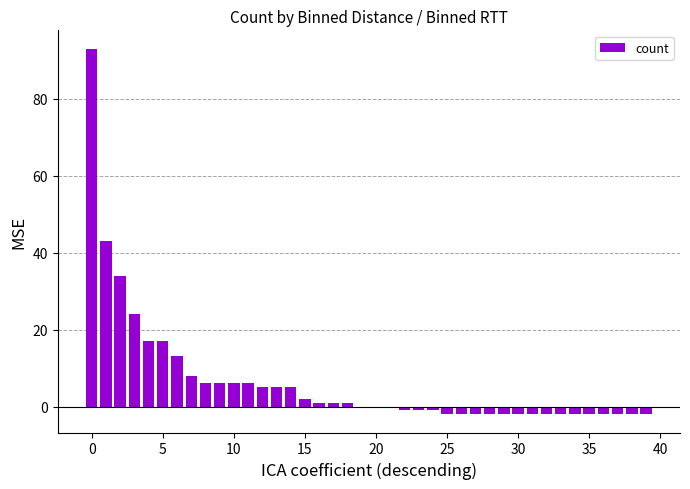

Reading left to right, transcribe all the data shown in this chart.

93	43	34	24	17	17	13	8	6	6	6	6	5	5	5	2	1	1	1	0	0	0	-1	-1	-1	-2	-2	-2	-2	-2	-2	-2	-2	-2	-2	-2	-2	-2	-2	-2